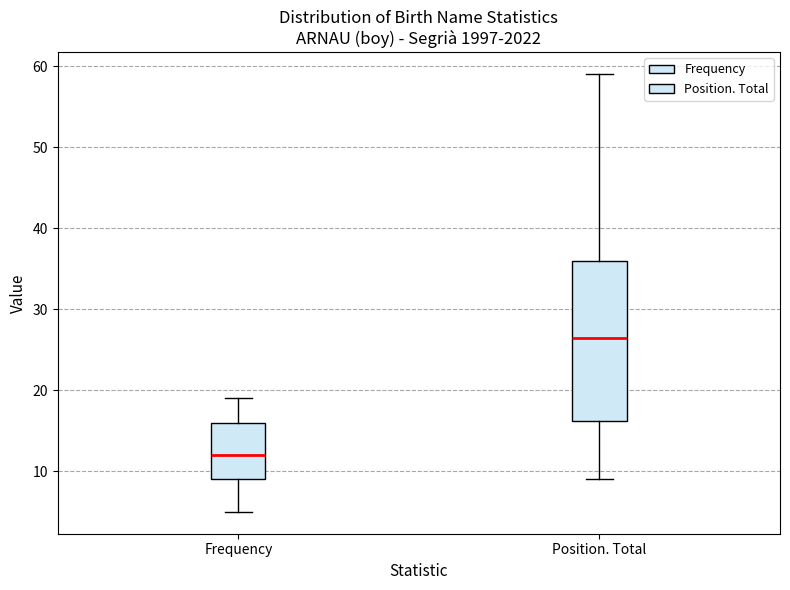

Where does the median line of the box for Frequency sit on the y-axis? The values are not printed on the chart, so give them approximately, as read against the axis.

12